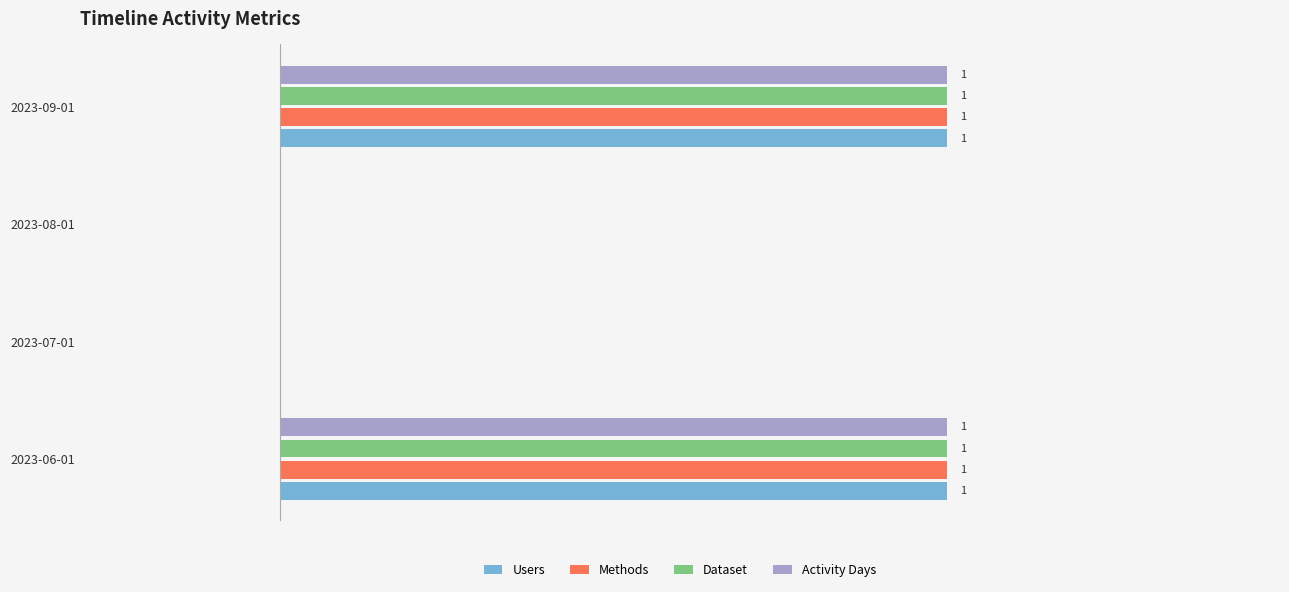

Is the value of Dataset at 2023-06-01 greater than the value of Users at 2023-07-01?

Yes